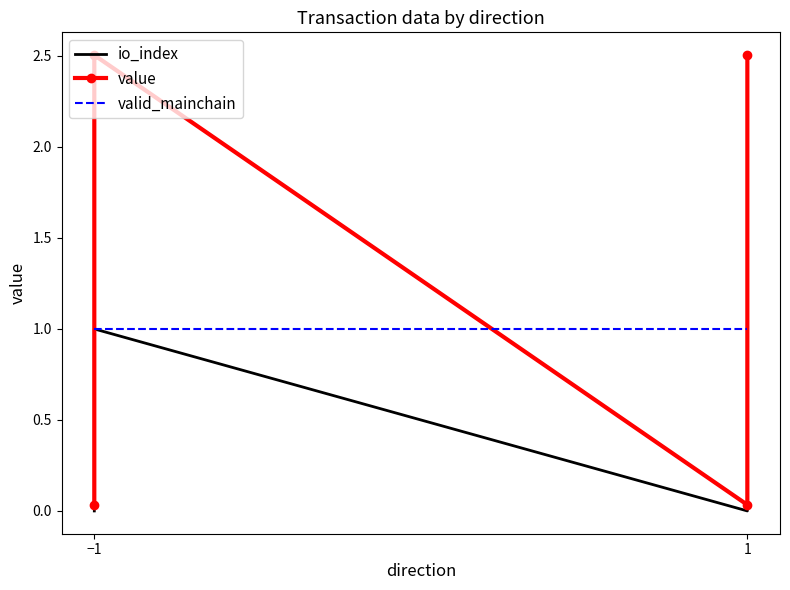

What is the average value of the io_index series?

0.5